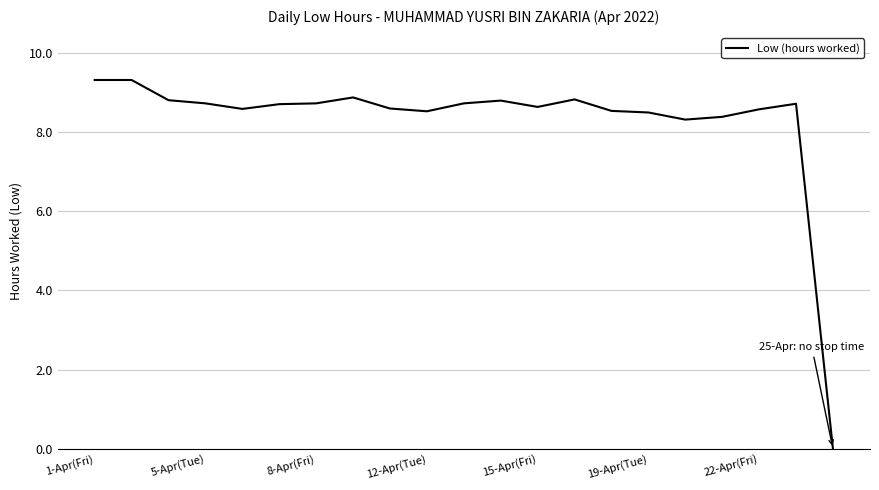

What is the maximum value shown in the chart?

9.3